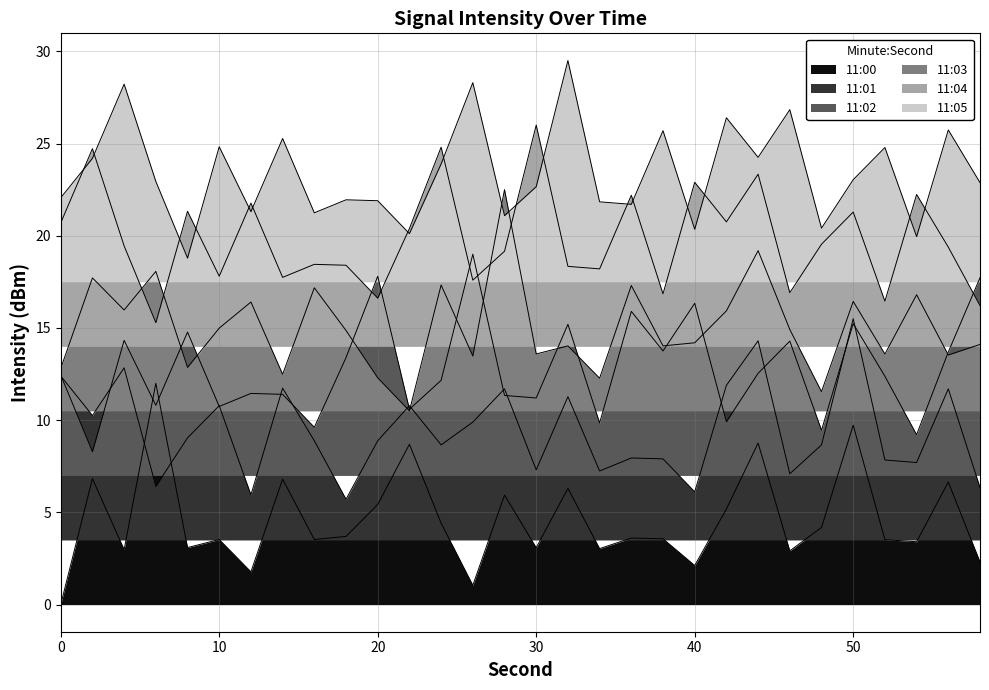

True or false: 11:03 has a value of 7.1 at 52.

False